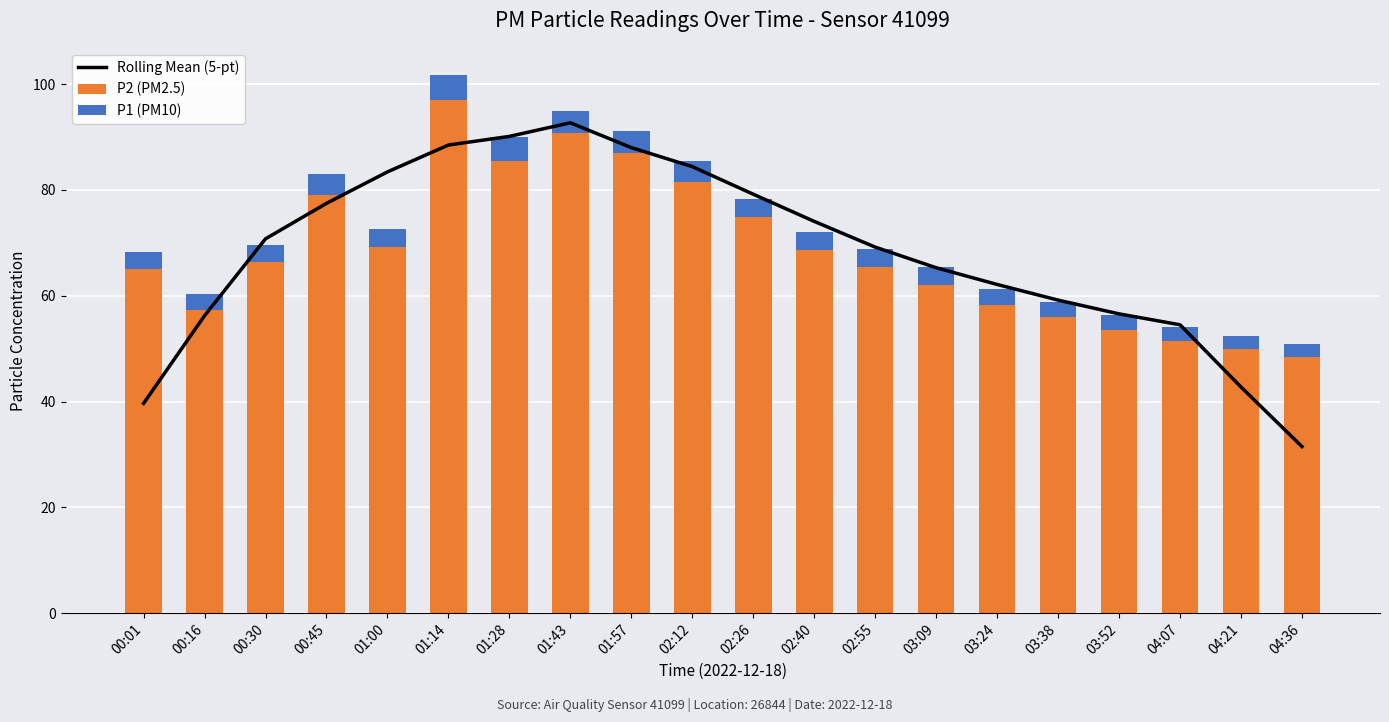

At which label is P2 (PM2.5) closest to 72?

02:26